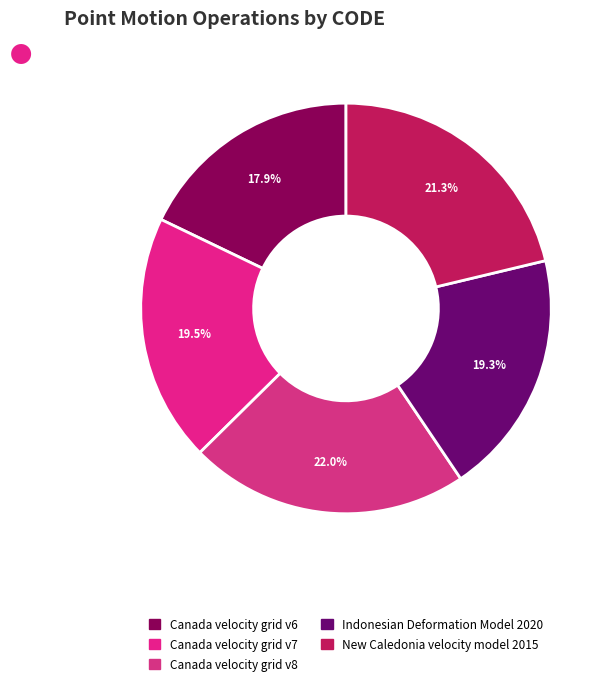

True or false: Canada velocity grid v6 accounts for 8% of the total.

False